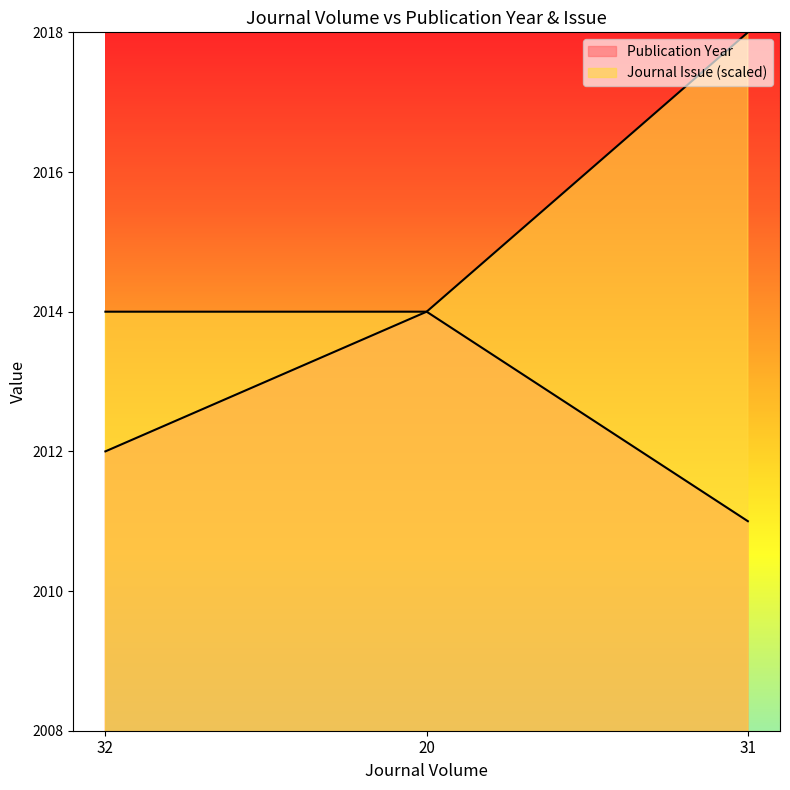

Which series changed the most between 32 and 31?

Journal Issue